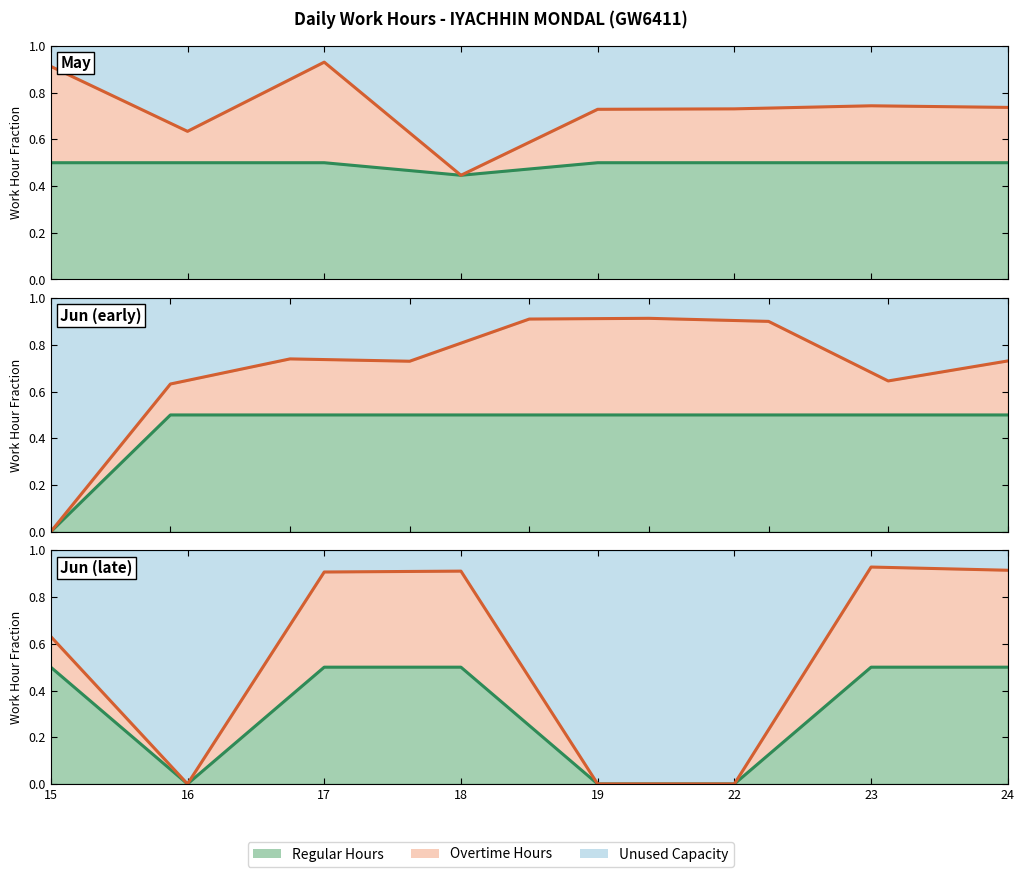

Is the value of OT boundary at 23 greater than the value of Regular boundary at 17?

Yes